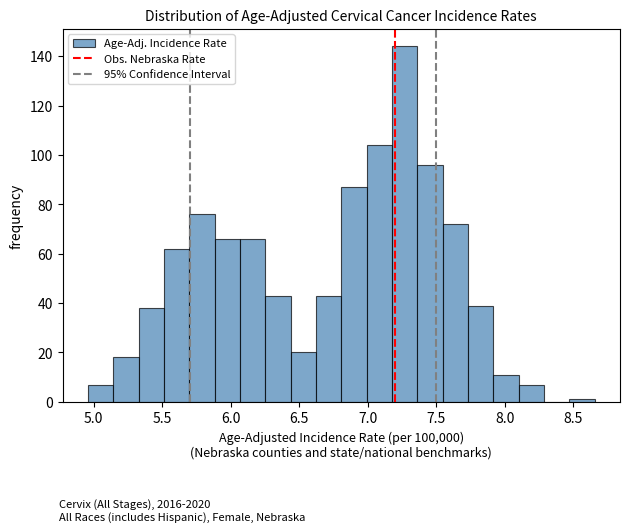

Read against the x-axis, roughly where is the centre of the tallest bar?

7.25